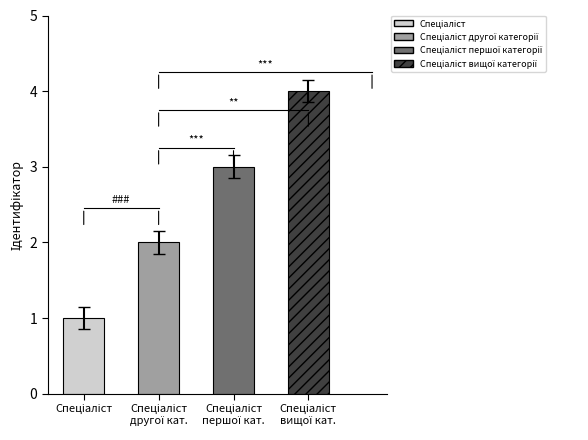

What is the change in value from Спеціаліст другої категорії to Спеціаліст вищої категорії?

+2